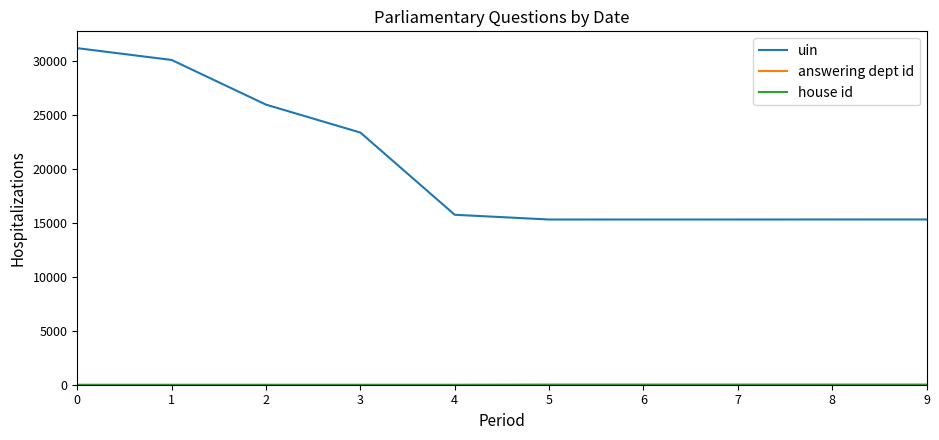

Which series has the largest range (max minus min)?

uin